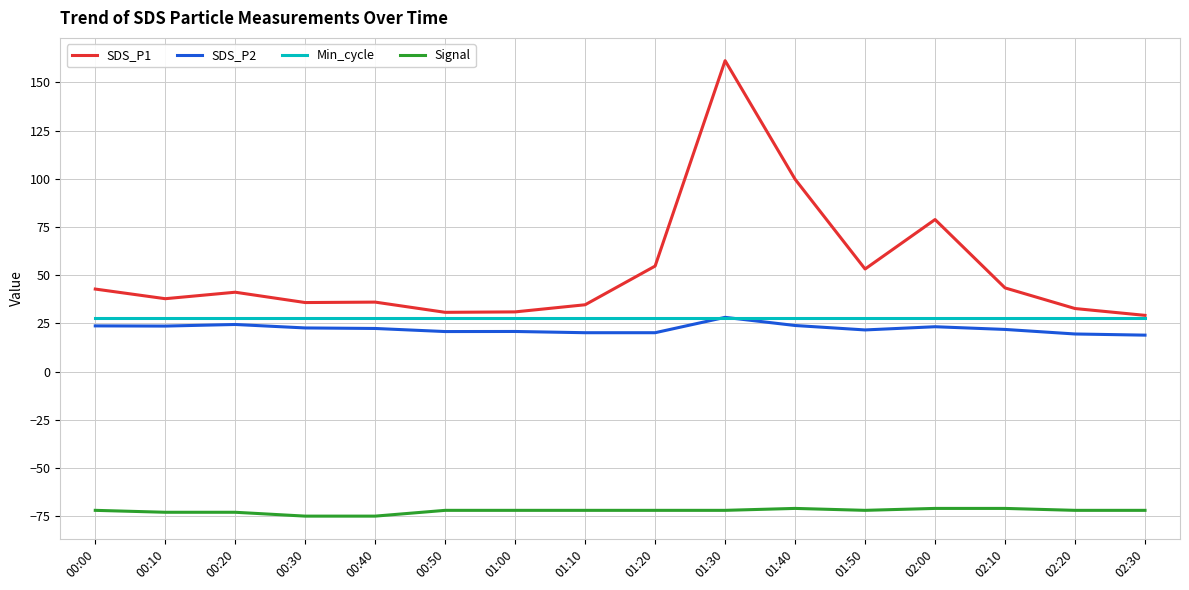

Between 00:20 and 01:40, which series saw the biggest shift?

SDS_P1